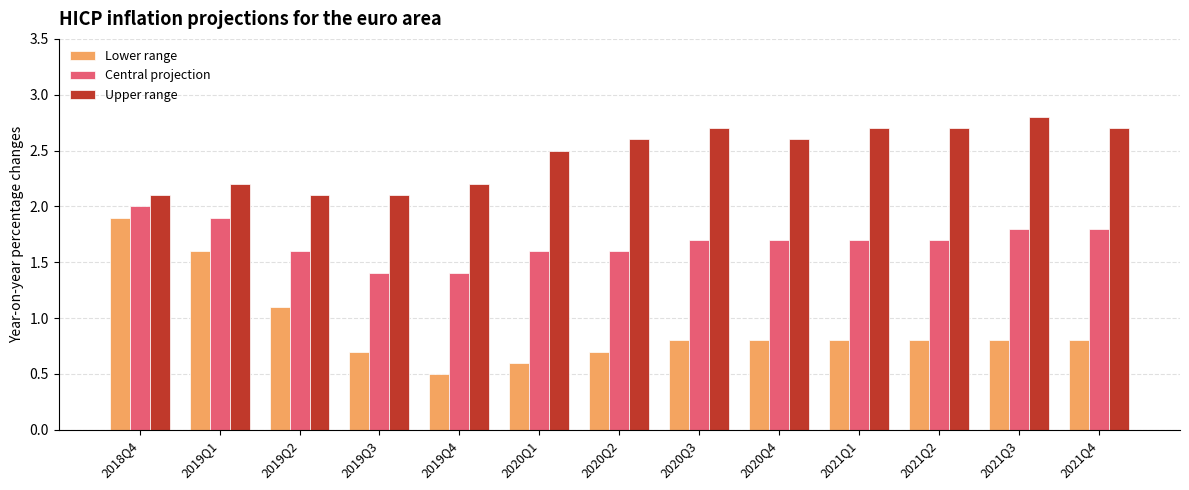

Reading right to left, extract all data points from this chart.

Lower range: 2021Q4=0.8	2021Q3=0.8	2021Q2=0.8	2021Q1=0.8	2020Q4=0.8	2020Q3=0.8	2020Q2=0.7	2020Q1=0.6	2019Q4=0.5	2019Q3=0.7	2019Q2=1.1	2019Q1=1.6	2018Q4=1.9
Central projection: 2021Q4=1.8	2021Q3=1.8	2021Q2=1.7	2021Q1=1.7	2020Q4=1.7	2020Q3=1.7	2020Q2=1.6	2020Q1=1.6	2019Q4=1.4	2019Q3=1.4	2019Q2=1.6	2019Q1=1.9	2018Q4=2.0
Upper range: 2021Q4=2.7	2021Q3=2.8	2021Q2=2.7	2021Q1=2.7	2020Q4=2.6	2020Q3=2.7	2020Q2=2.6	2020Q1=2.5	2019Q4=2.2	2019Q3=2.1	2019Q2=2.1	2019Q1=2.2	2018Q4=2.1